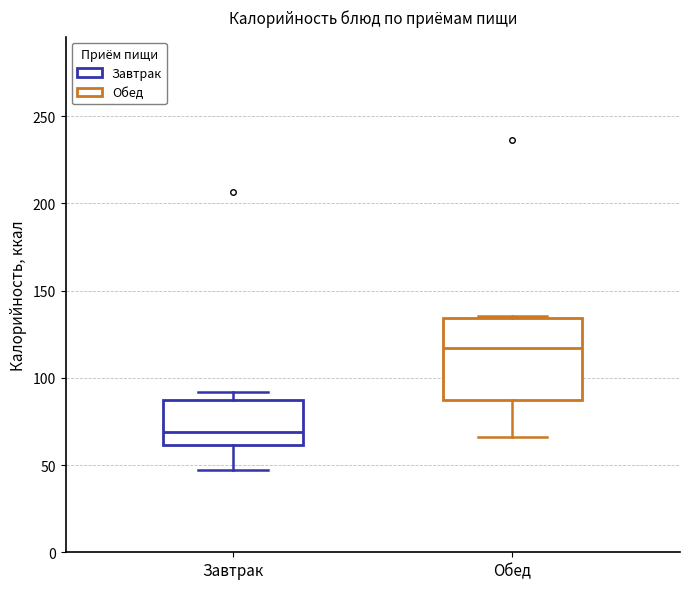

Which box is the tallest, from its lower edge to its upper edge?

Обед